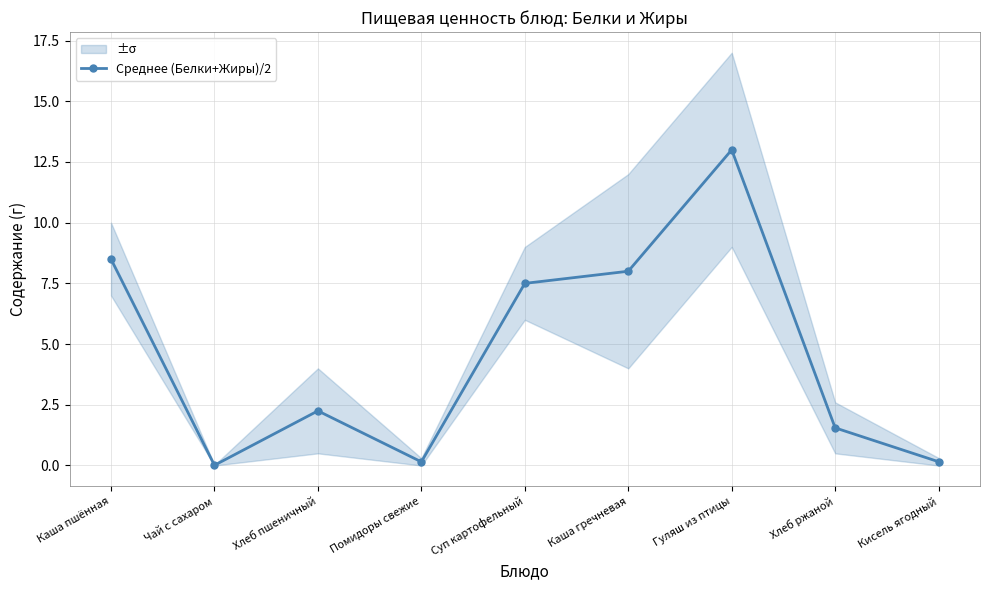

What is the value of the 7th point from the left?

13.0